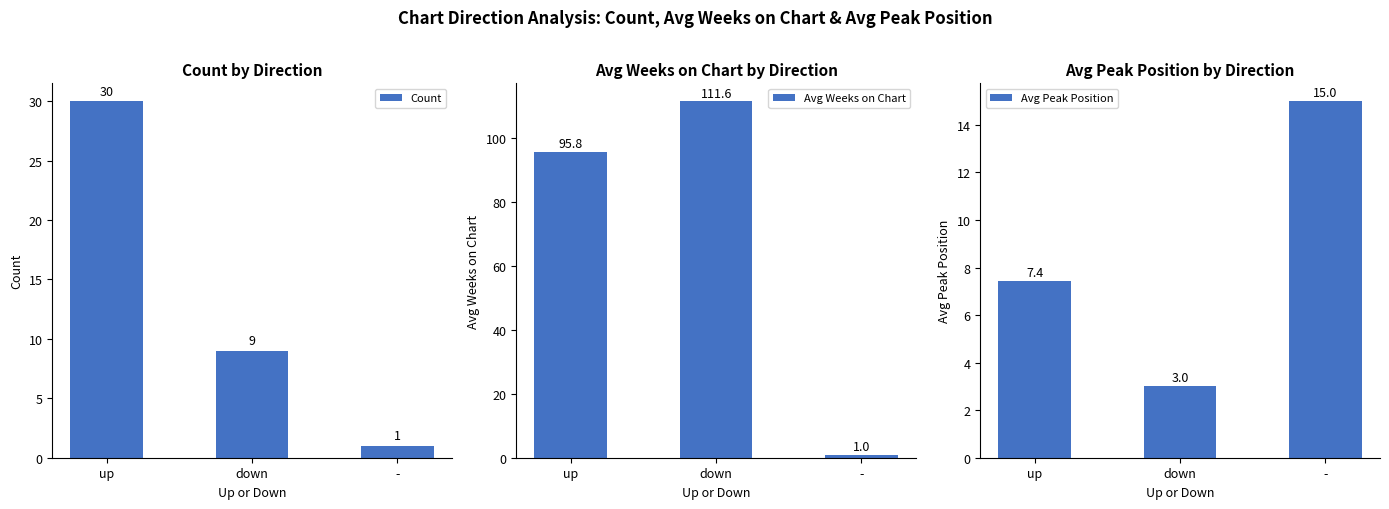

Count the number of data series in this chart.

3